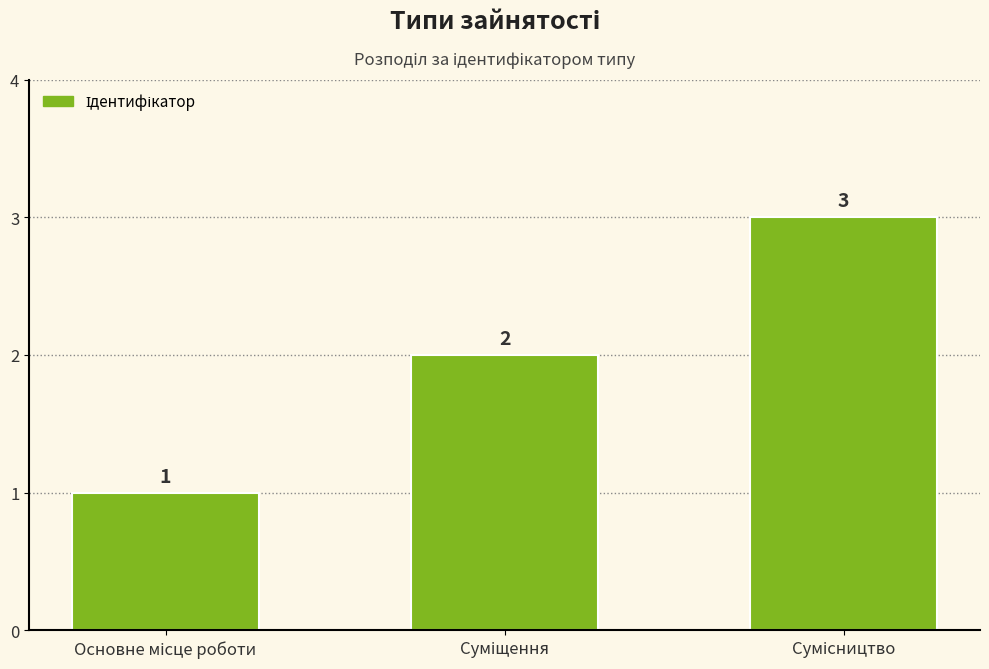

Count the values in the range 1 to 3.

3